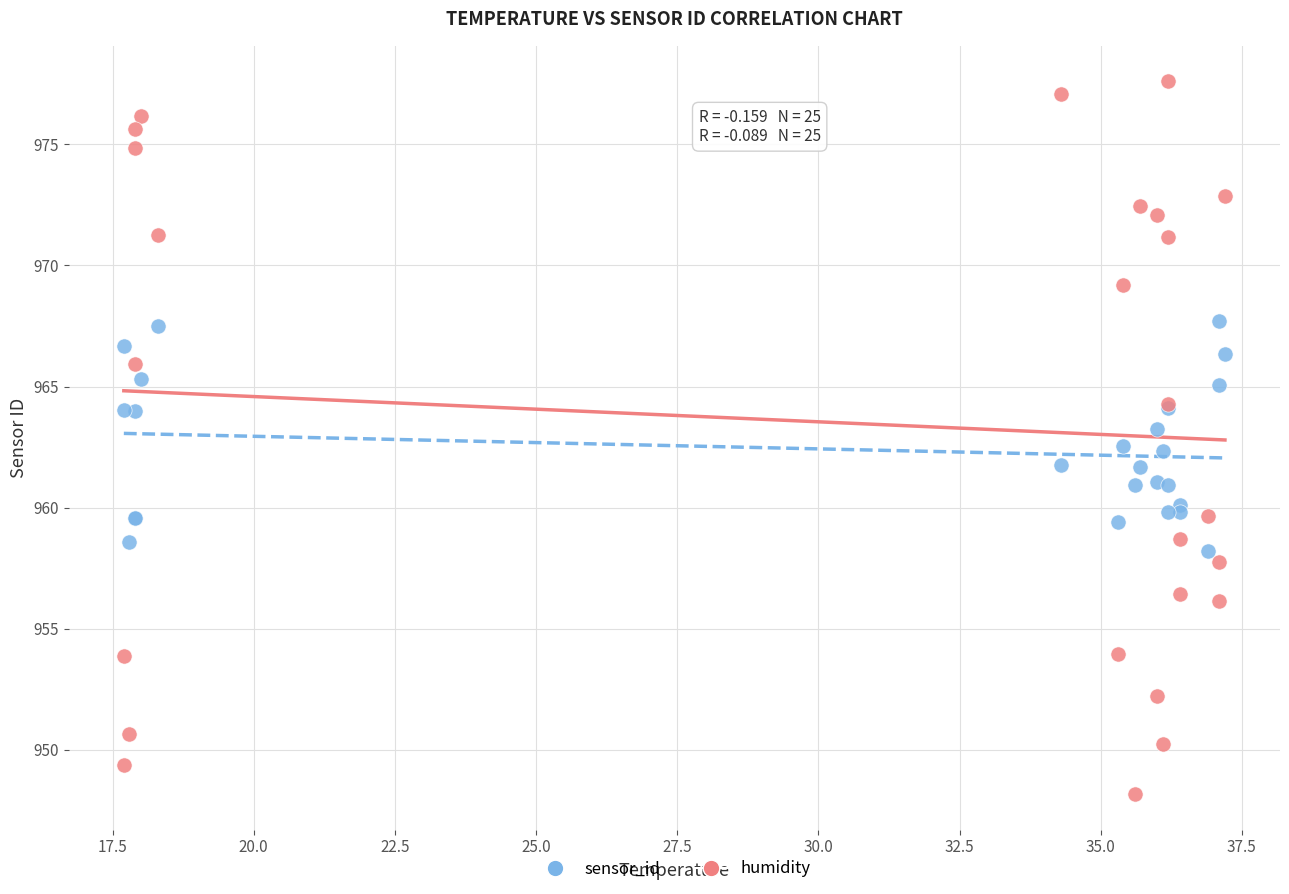

Which series reaches the maximum Y coordinate?

humidity